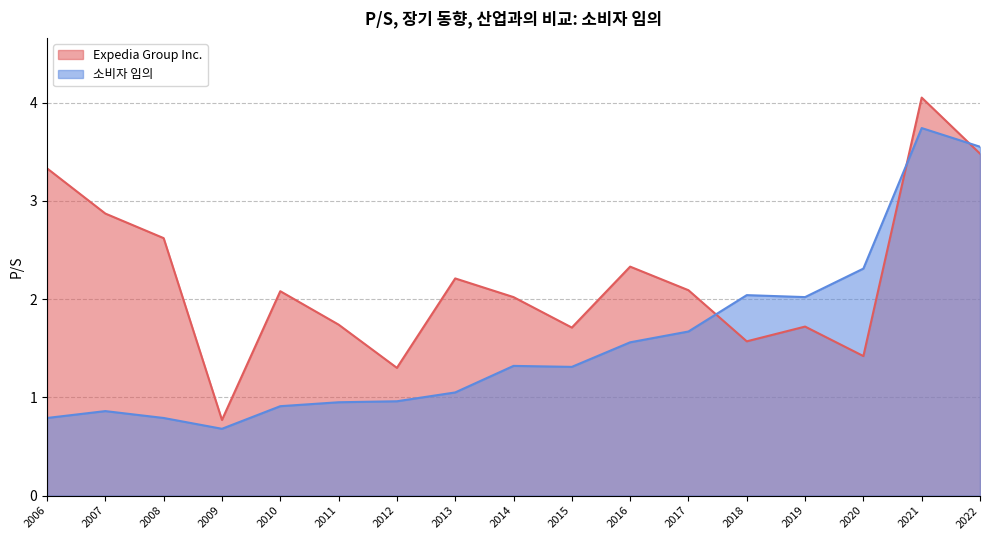

What is the difference between the Expedia Group Inc. values at 2013 and 2018?

0.6